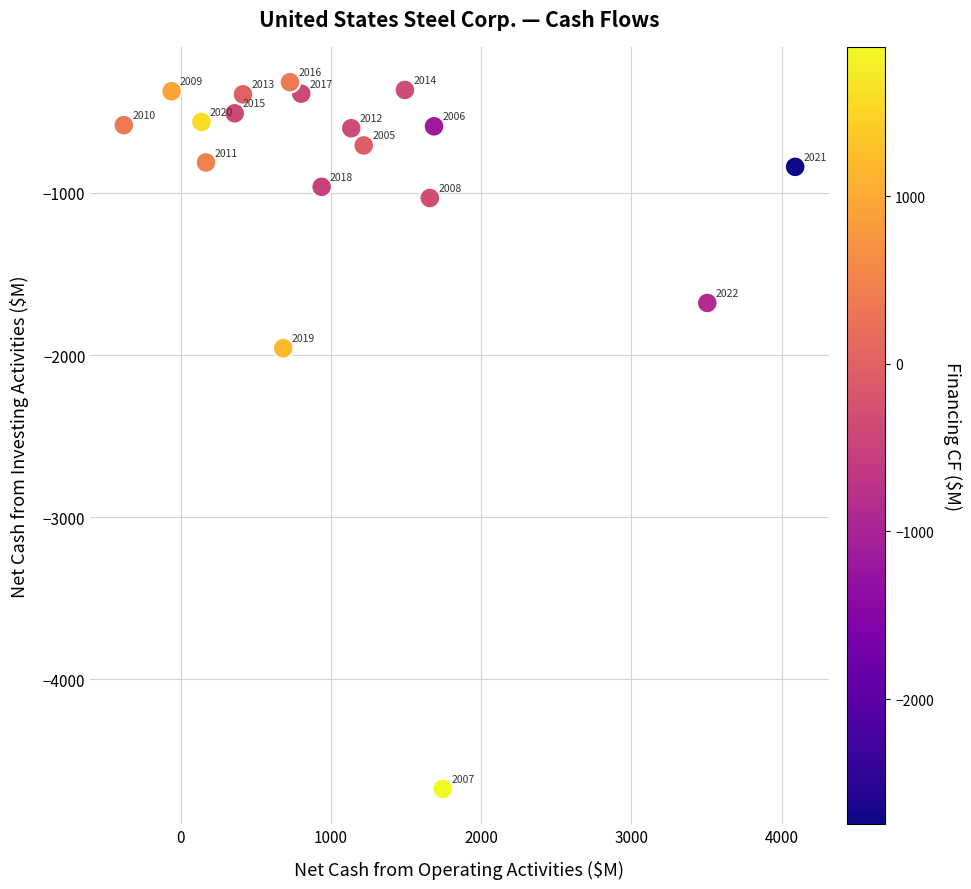

What Y value in the scatter plot is closest to -2496?

-1958